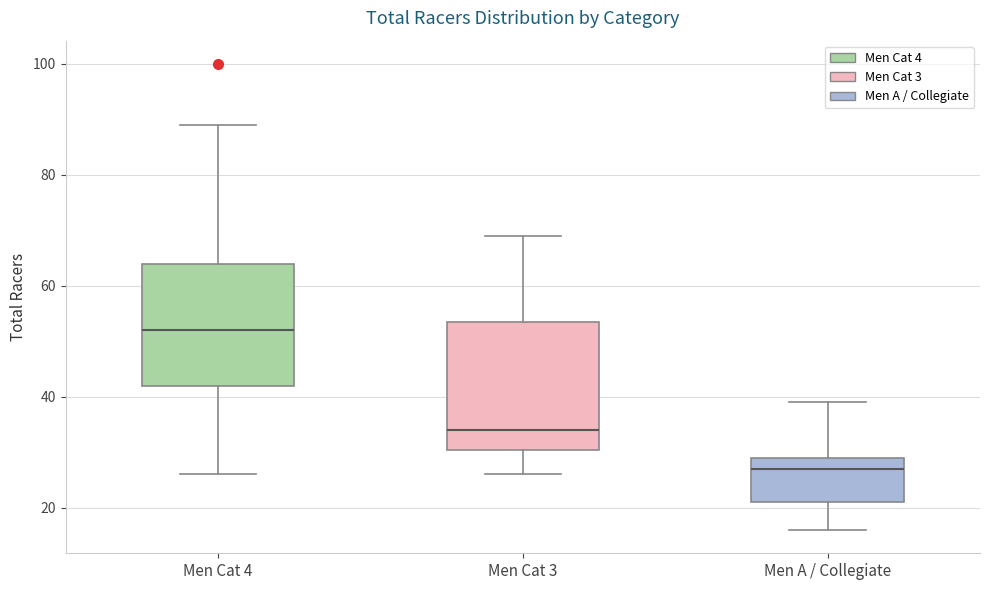

Which box's median line is the lowest?

Men A / Collegiate